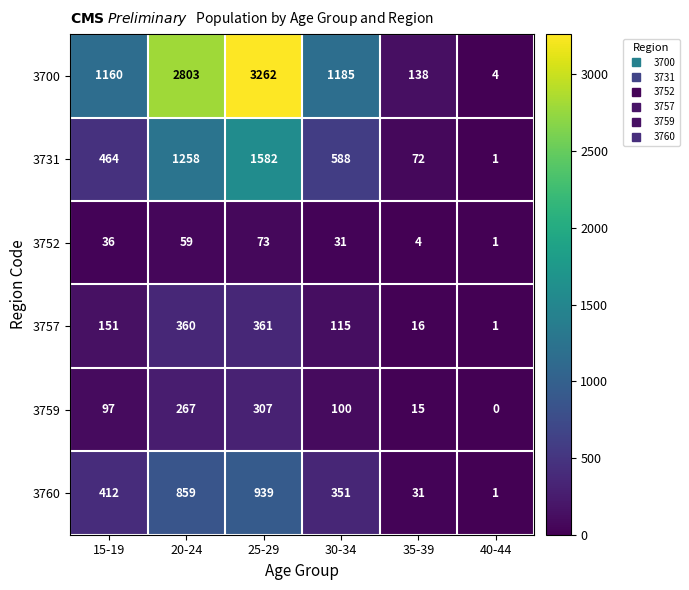

Which series has the largest range (max minus min)?

3700